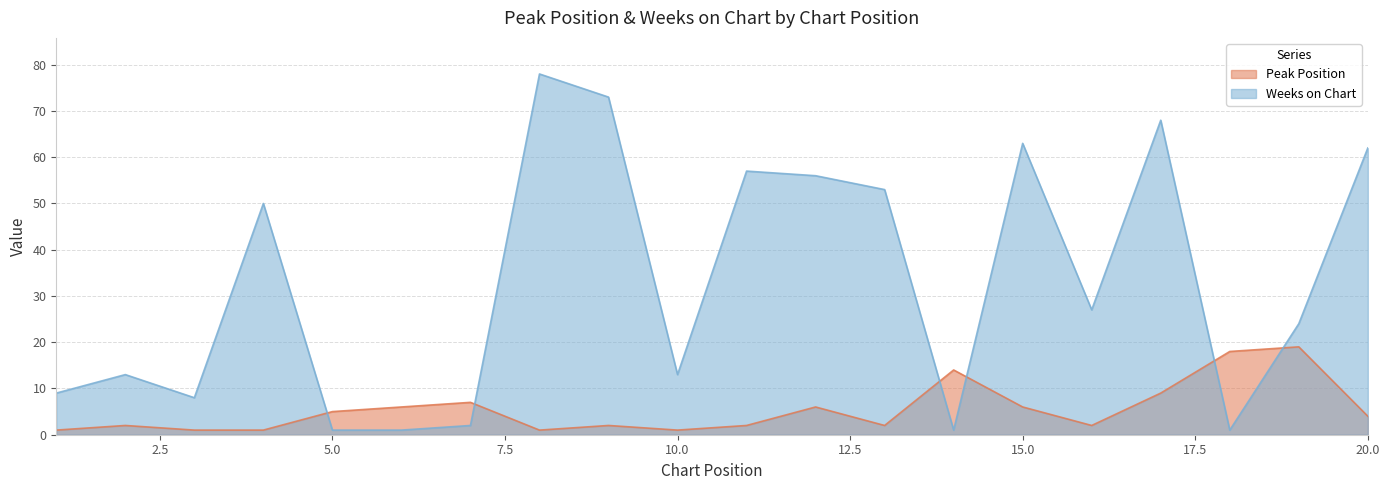

How many data points in Weeks on Chart are less than 27?

10